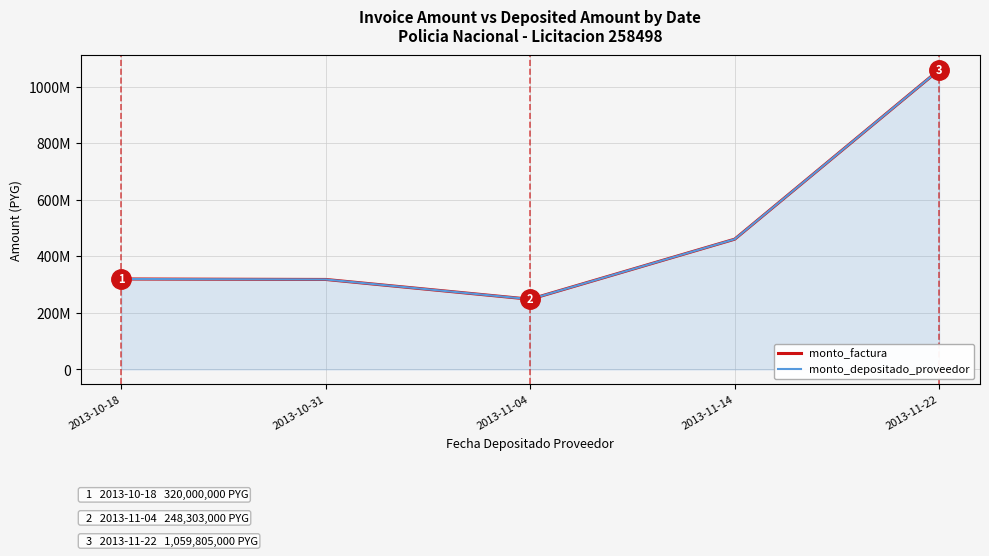

True or false: monto_depositado_proveedor and monto_factura cross at least once.

False